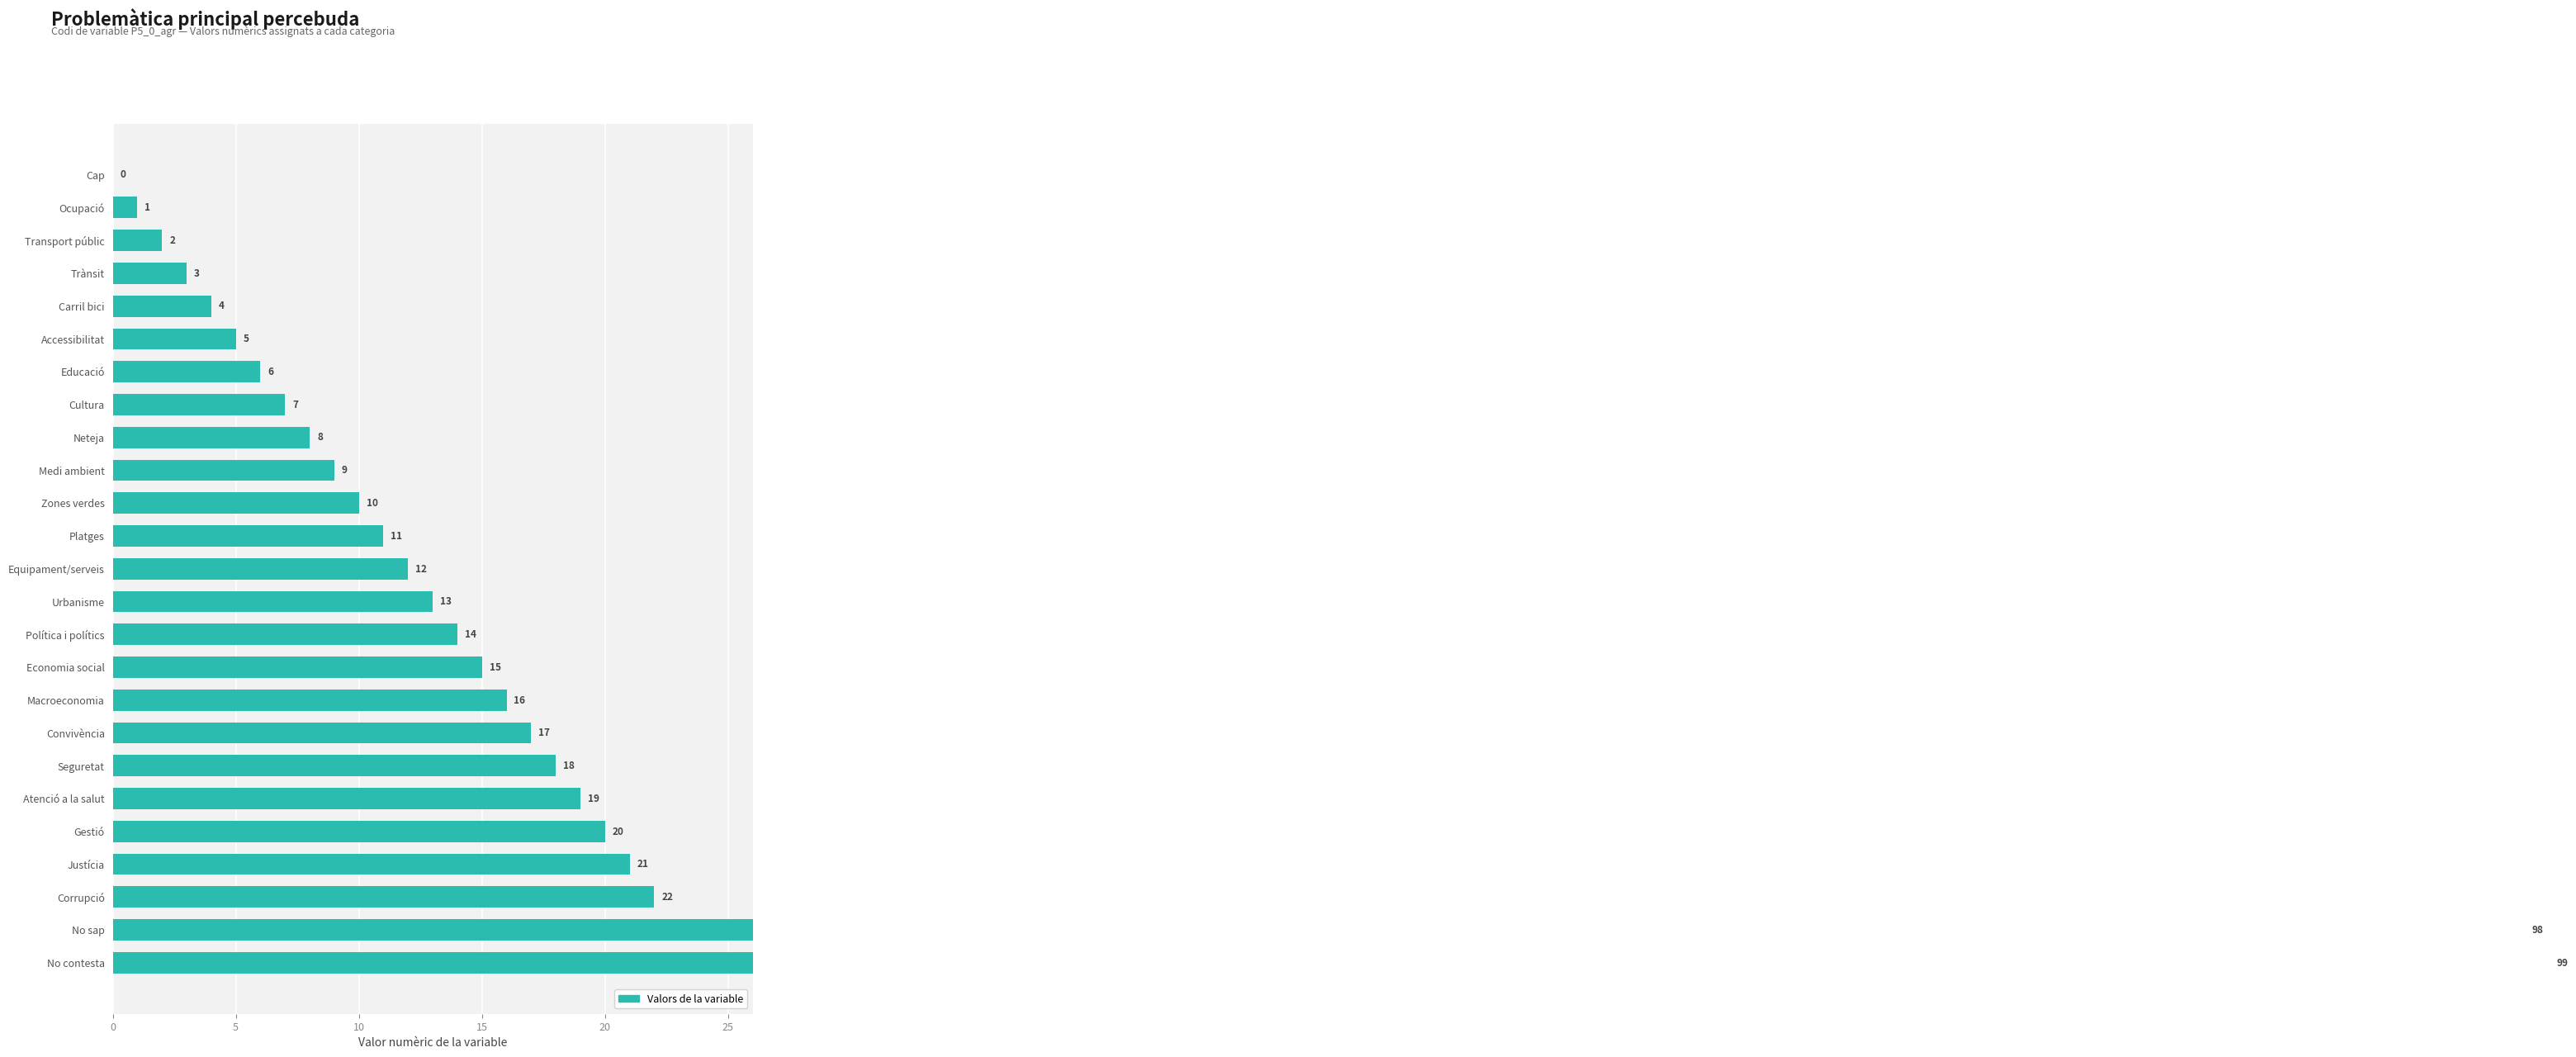

How many values are below 12?

12